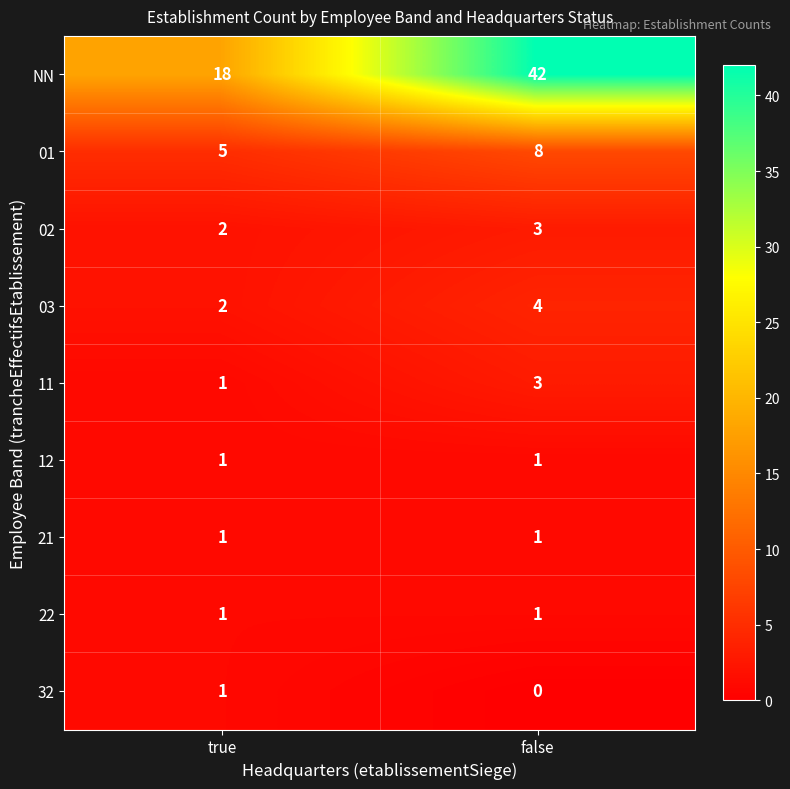

Where is 11 nearest to the value 2?

true